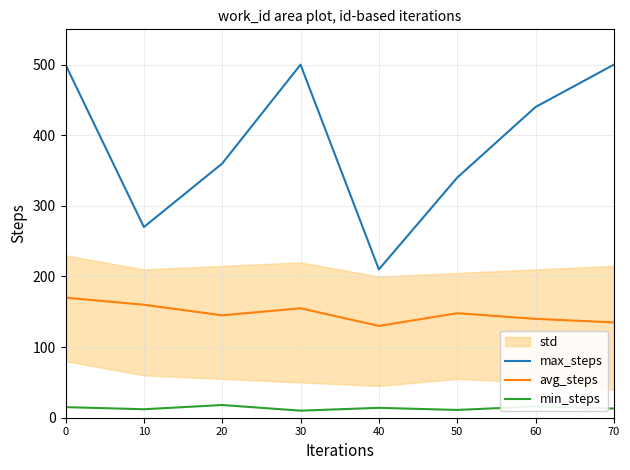

What is the difference between the second highest and minimum values in the min_steps series?

6